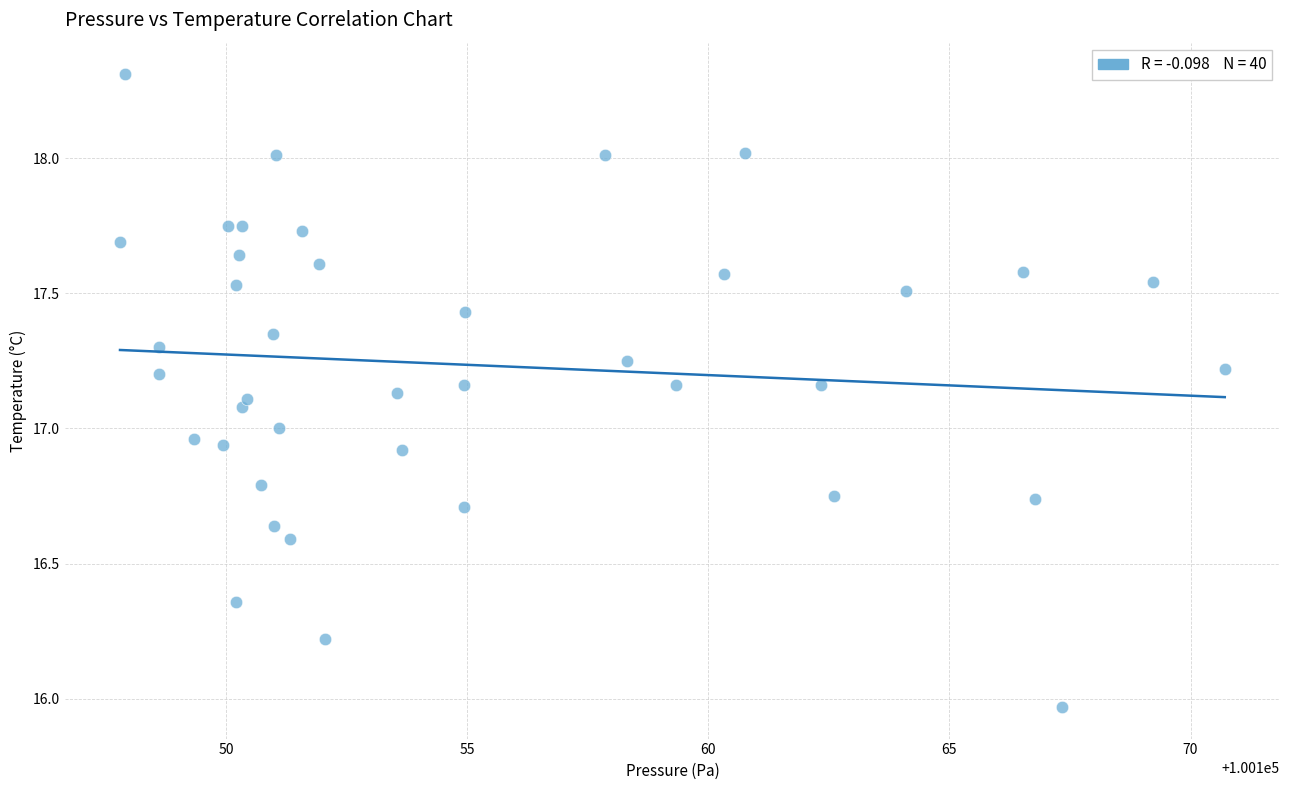

What is the range of Y values (max minus min)?

2.3